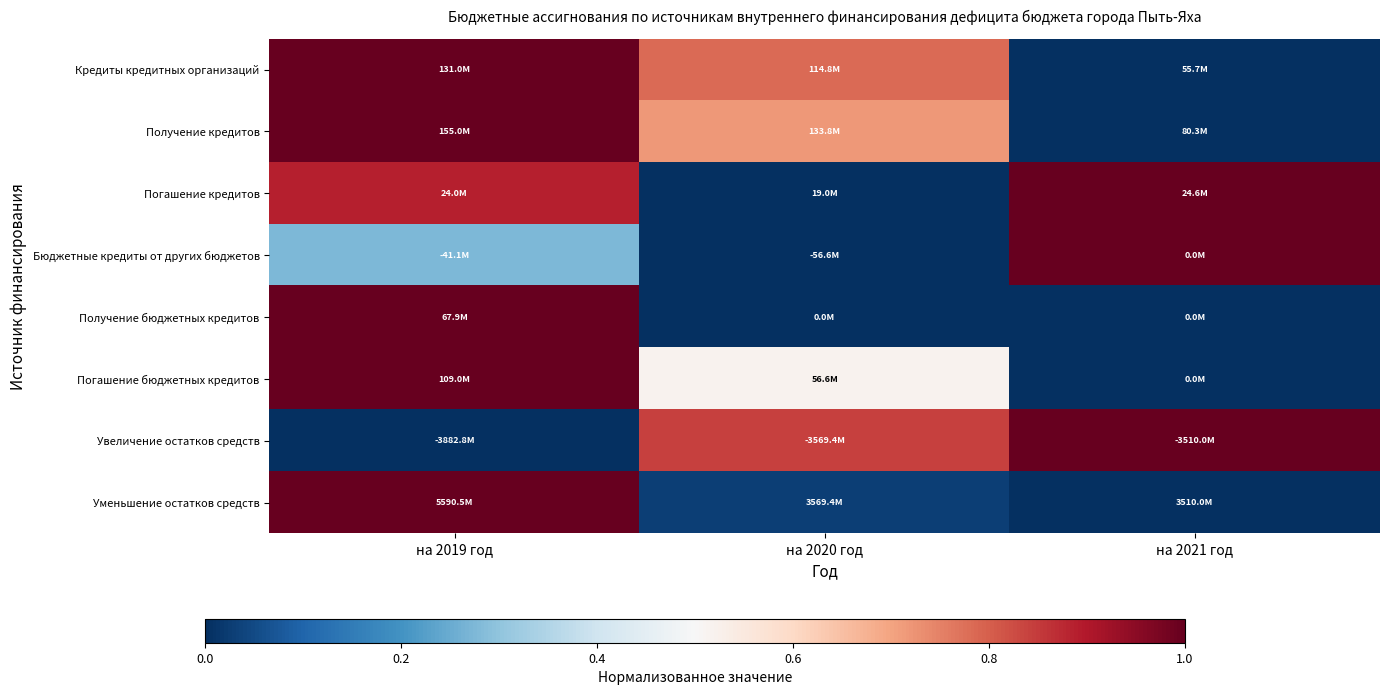

Reading left to right, what are all the values shown in this chart?

Кредиты кредитных организаций: на 2019 год=1.0	на 2020 год=0.8	на 2021 год=0.0
Получение кредитов: на 2019 год=1.0	на 2020 год=0.7	на 2021 год=0.0
Погашение кредитов: на 2019 год=0.9	на 2020 год=0.0	на 2021 год=1.0
Бюджетные кредиты от других бюджетов: на 2019 год=0.3	на 2020 год=0.0	на 2021 год=1.0
Получение бюджетных кредитов: на 2019 год=1.0	на 2020 год=0.0	на 2021 год=0.0
Погашение бюджетных кредитов: на 2019 год=1.0	на 2020 год=0.5	на 2021 год=0.0
Увеличение остатков средств: на 2019 год=0.0	на 2020 год=0.8	на 2021 год=1.0
Уменьшение остатков средств: на 2019 год=1.0	на 2020 год=0.0	на 2021 год=0.0